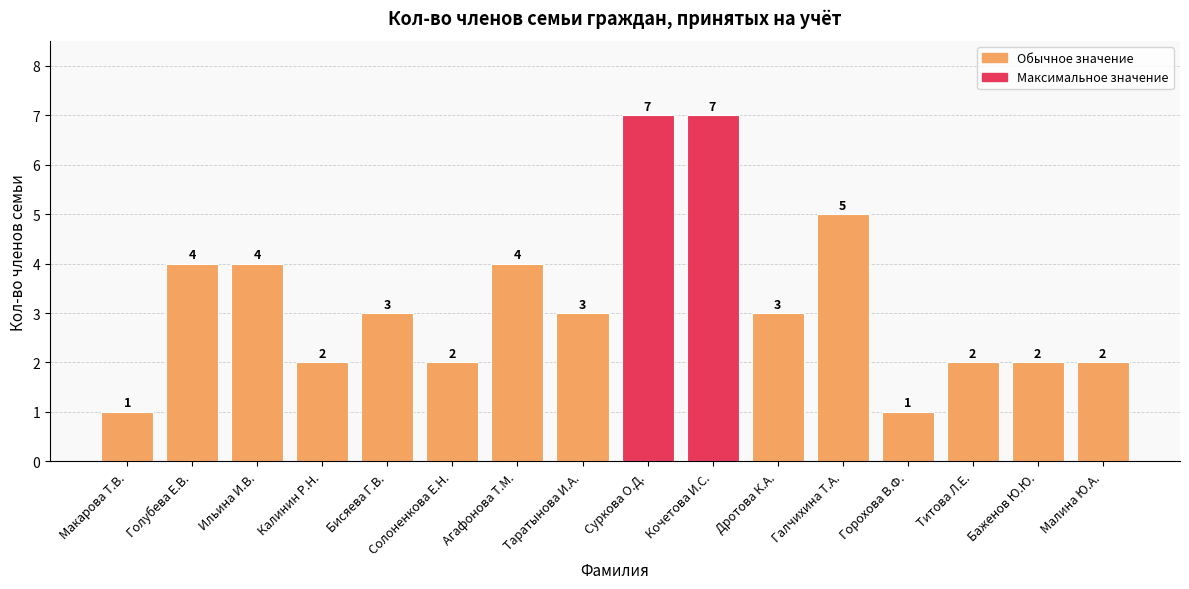

What is the smallest value displayed?

1